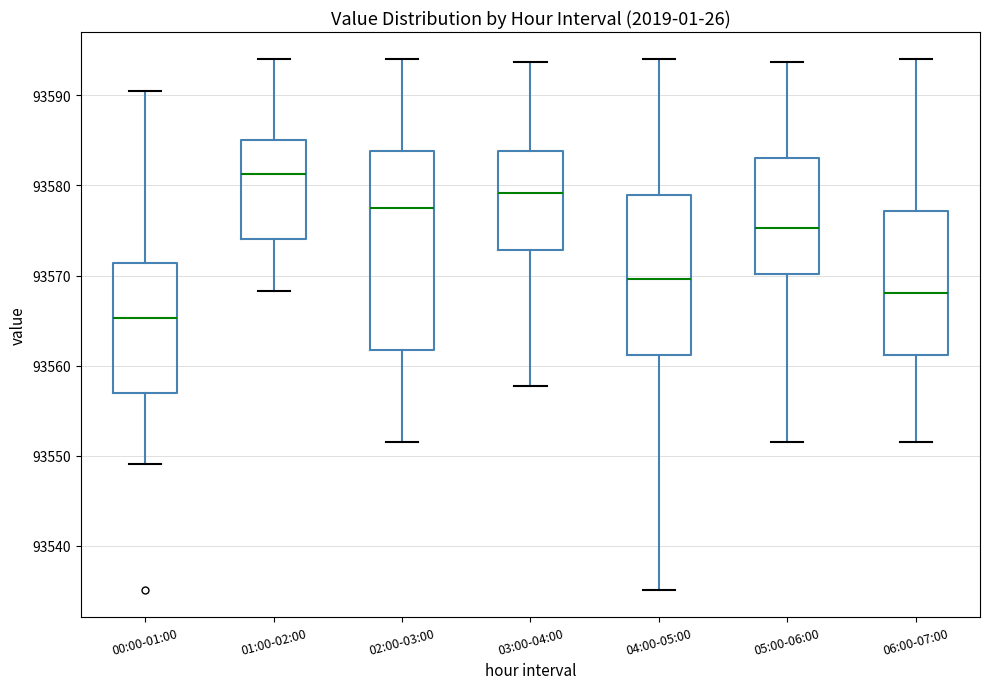

Which box's median line is the highest?

01:00-02:00